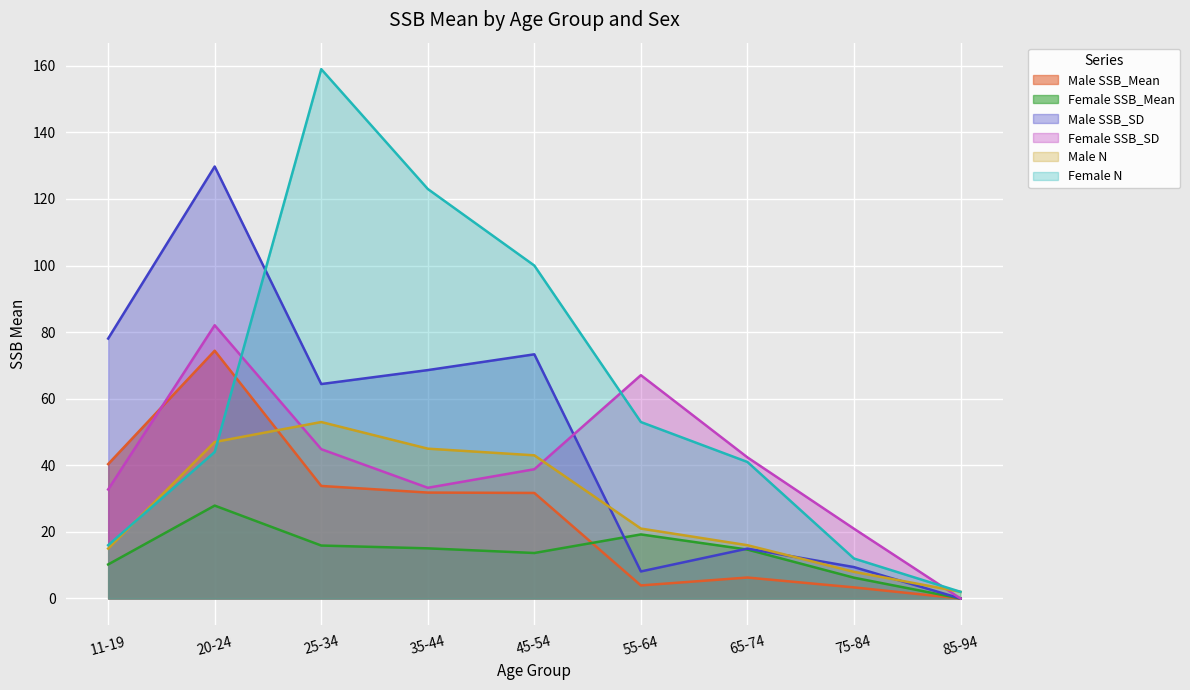

Which category has the highest value in the Male N series?

25-34